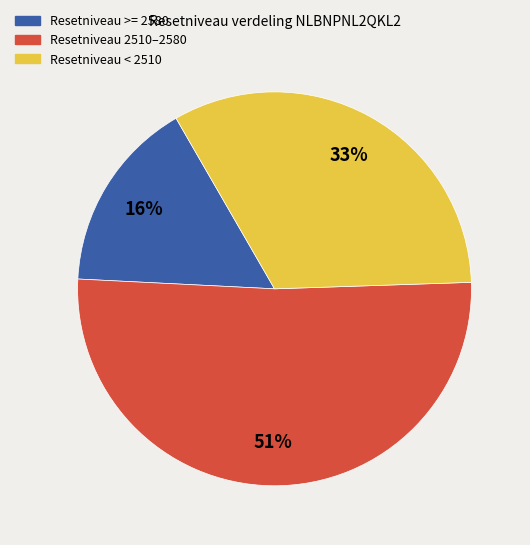

Is there any slice that represents more than half of the pie?

Yes